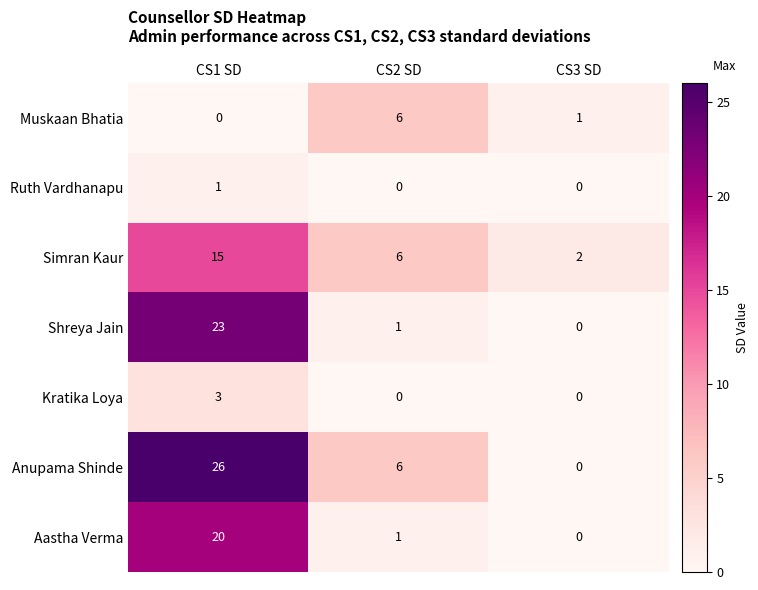

What is the difference between the maximum and minimum values in the Muskaan Bhatia series?

6